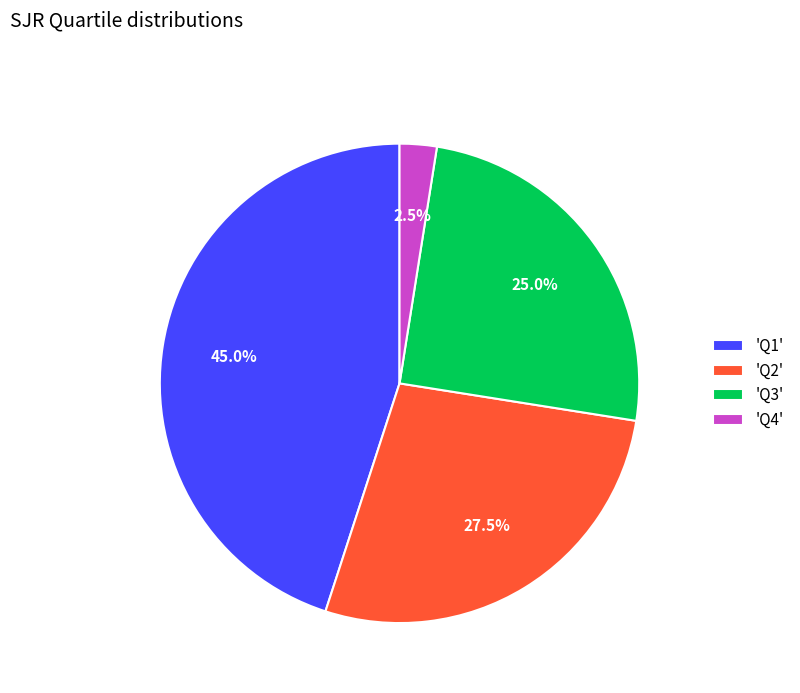

How many slices are in this pie chart?

4